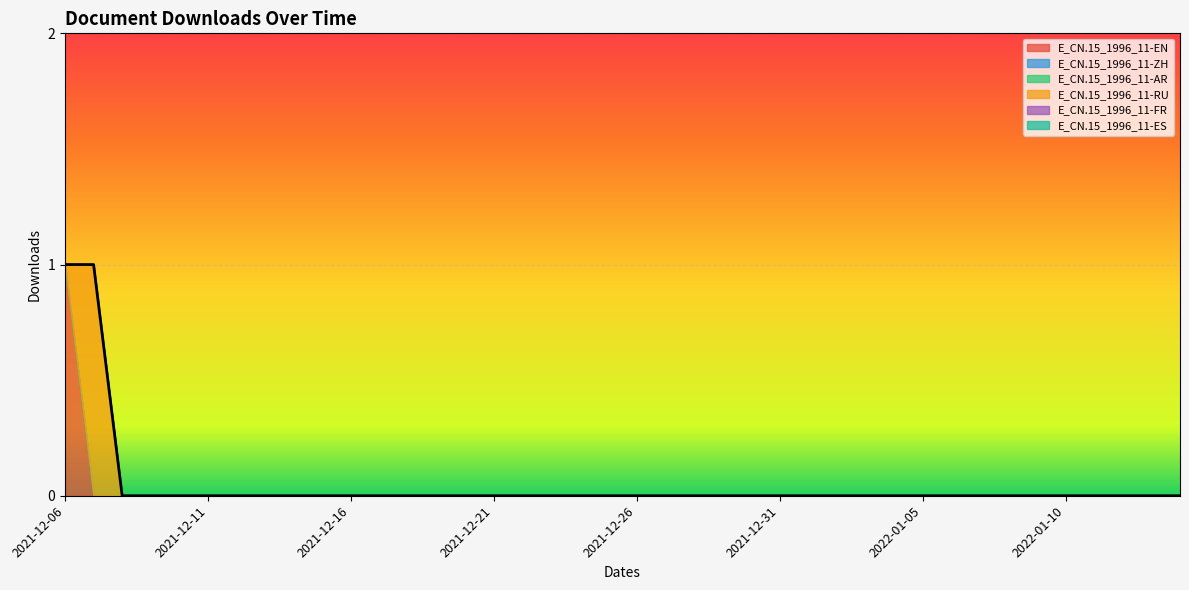

True or false: E_CN.15_1996_11-ES has a value of 0 at 2022-01-14.

True